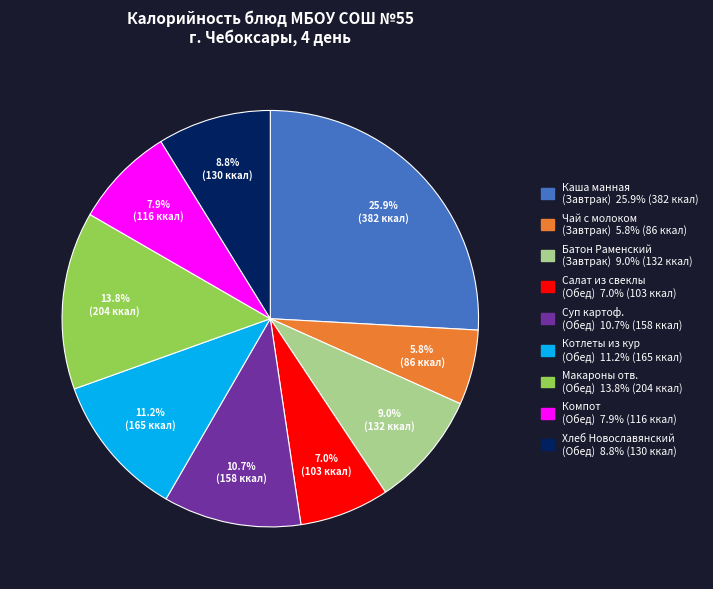

How many slices are in this pie chart?

9